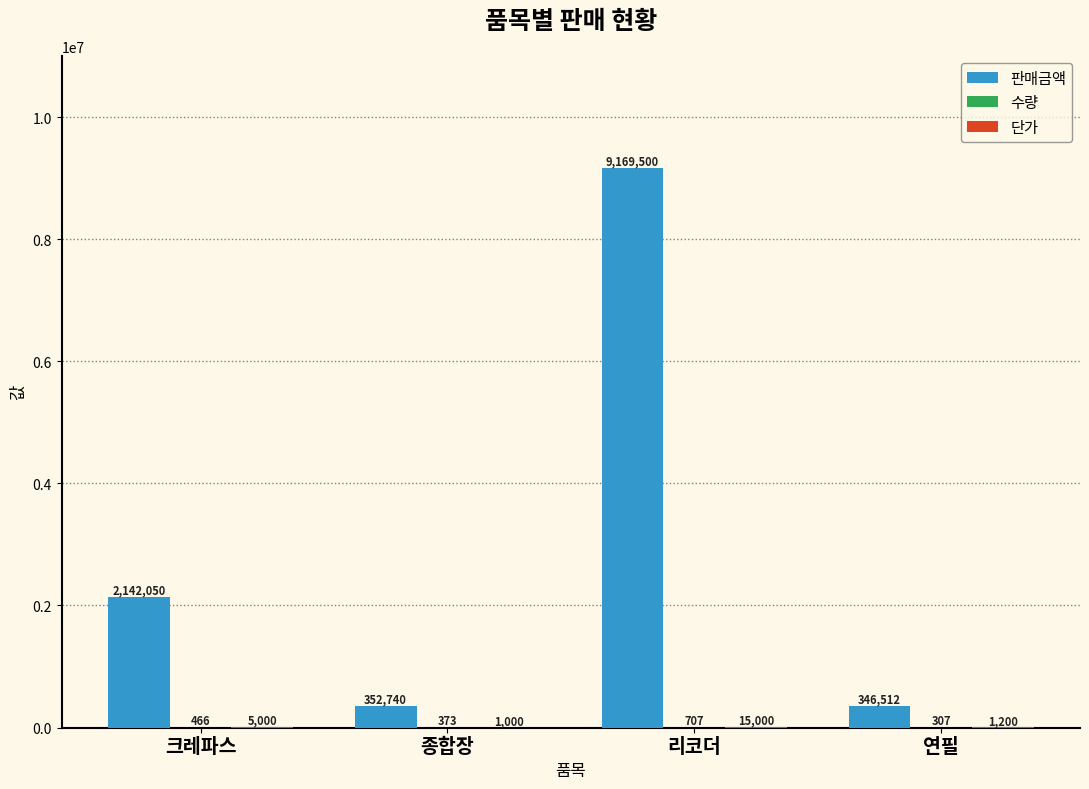

What is the greatest value displayed?

9169500